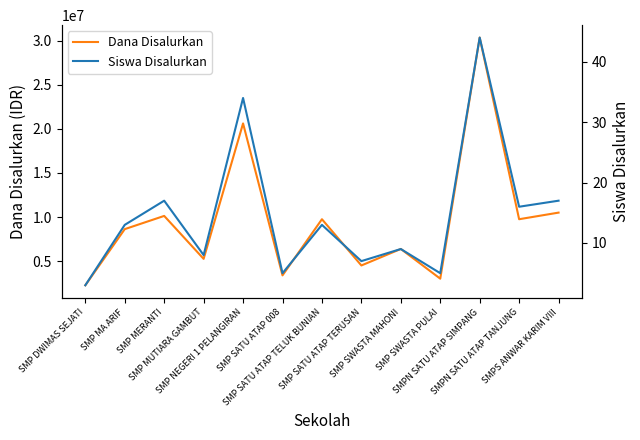

At how many categories does at least one series exceed 30149227?

1